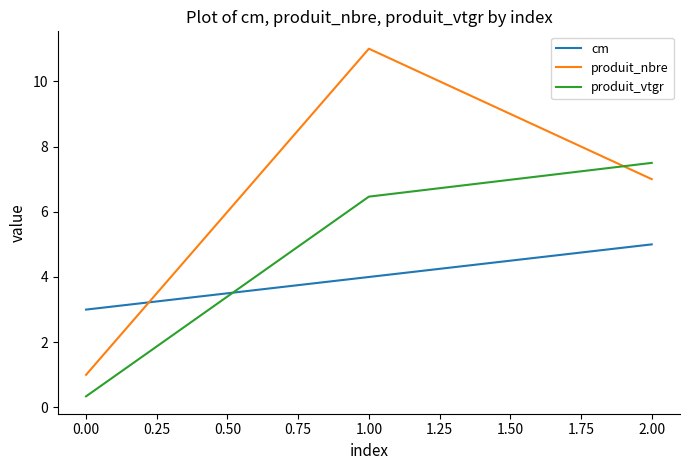

Which category has the lowest value across all series?

0.00